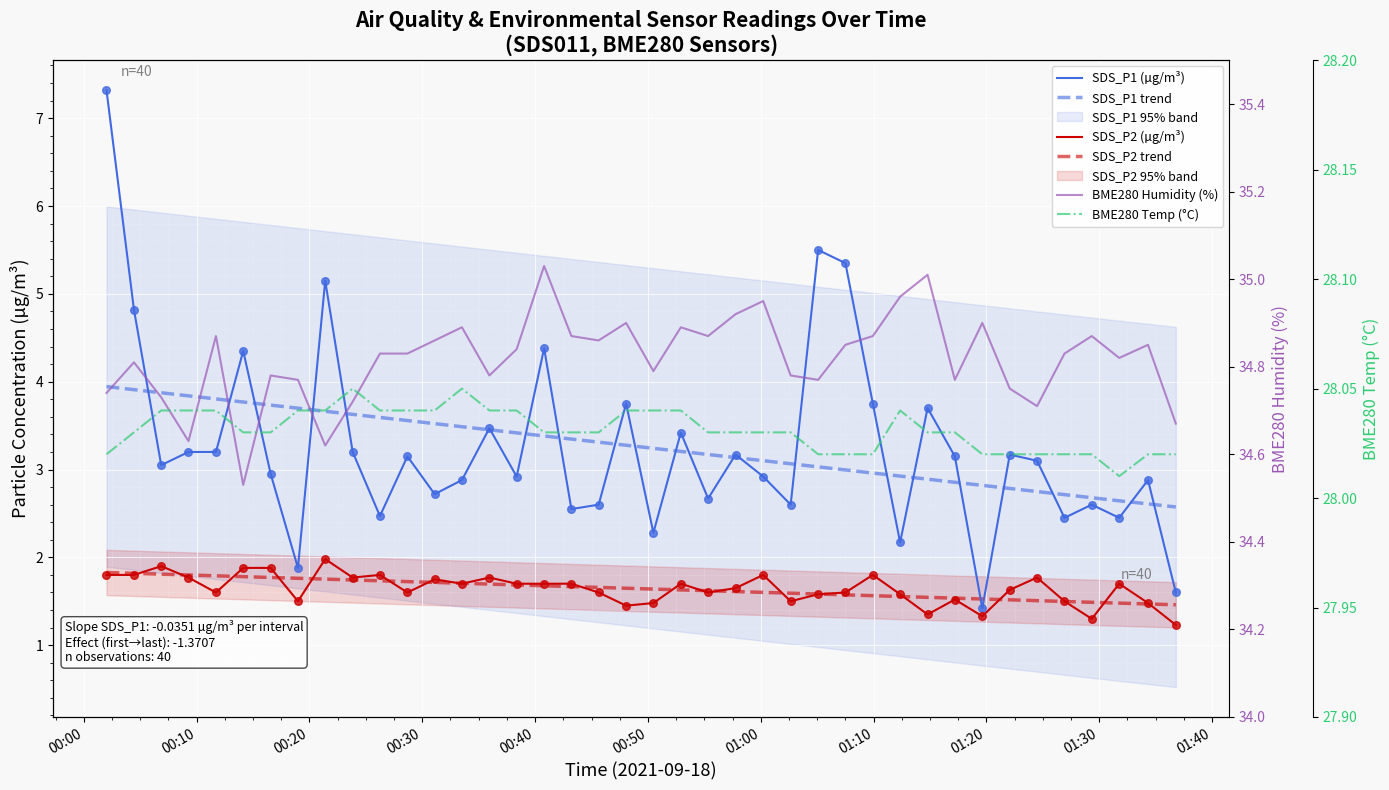

Which series has the largest Y range (max minus min)?

SDS_P1 (µg/m³)